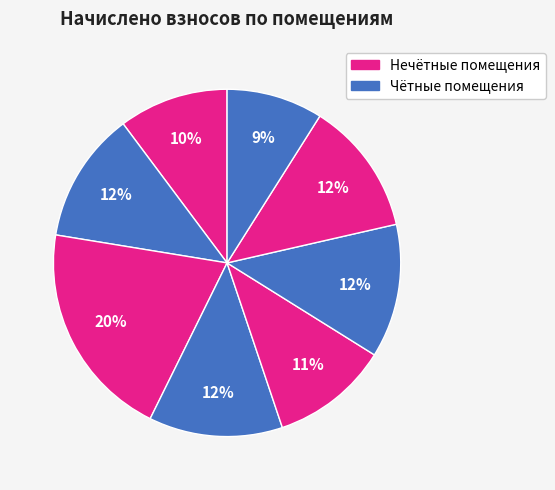

How many slices are in this pie chart?

8